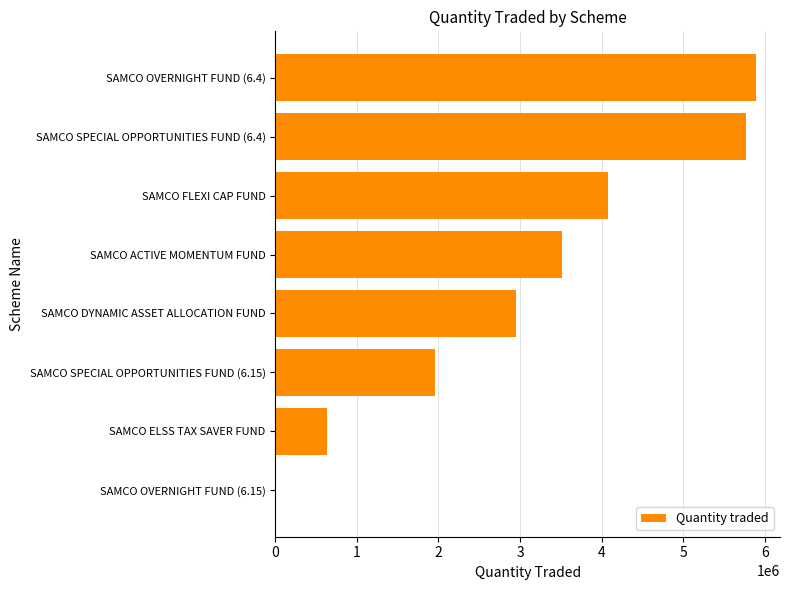

What is the greatest value displayed?

5891000